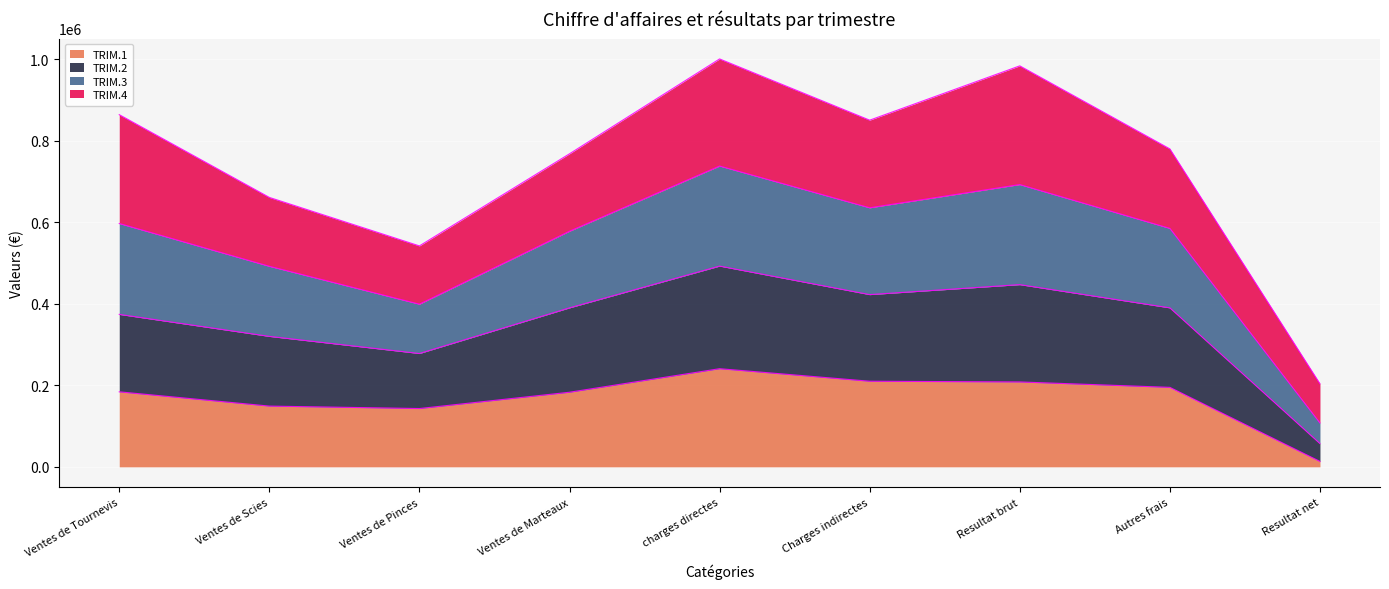

True or false: TRIM.1 has a value of 76646 at Ventes de Scies.

False